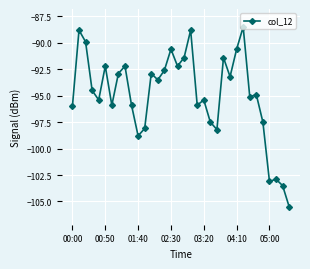

True or false: there are more than 0 points higher than both neighbors.

True